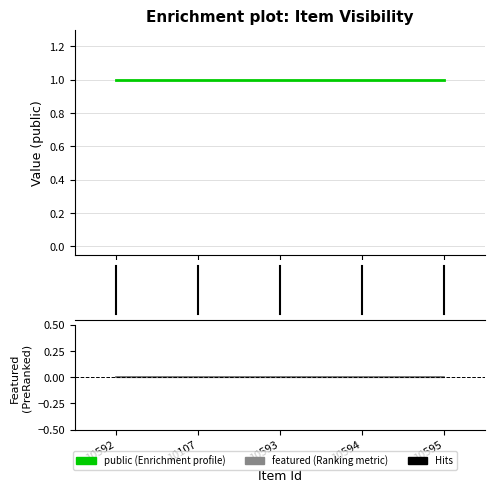

Between 10592 and 10107, which series saw the biggest shift?

public